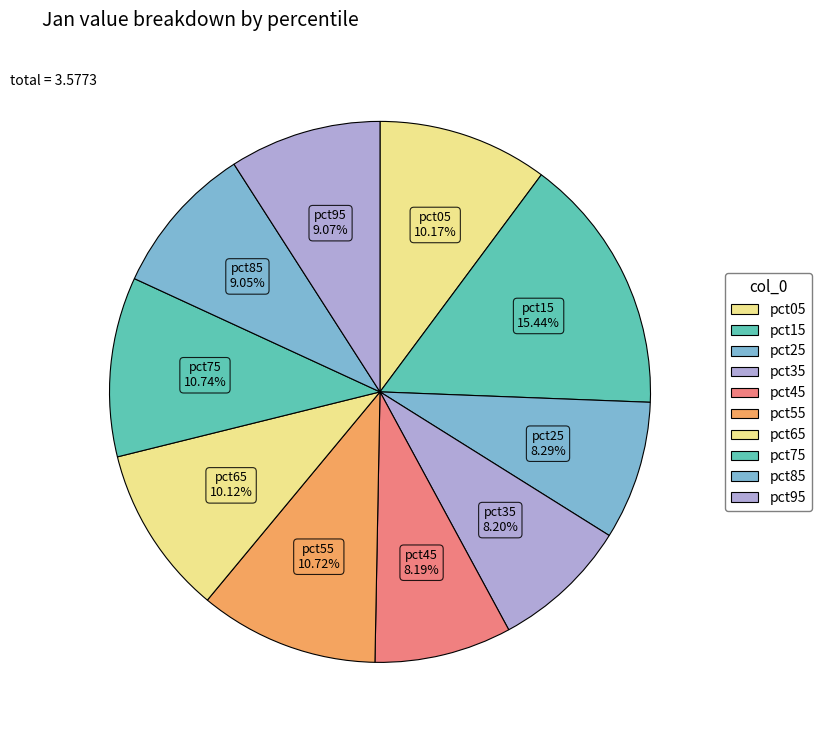

How many segments does this pie chart have?

10